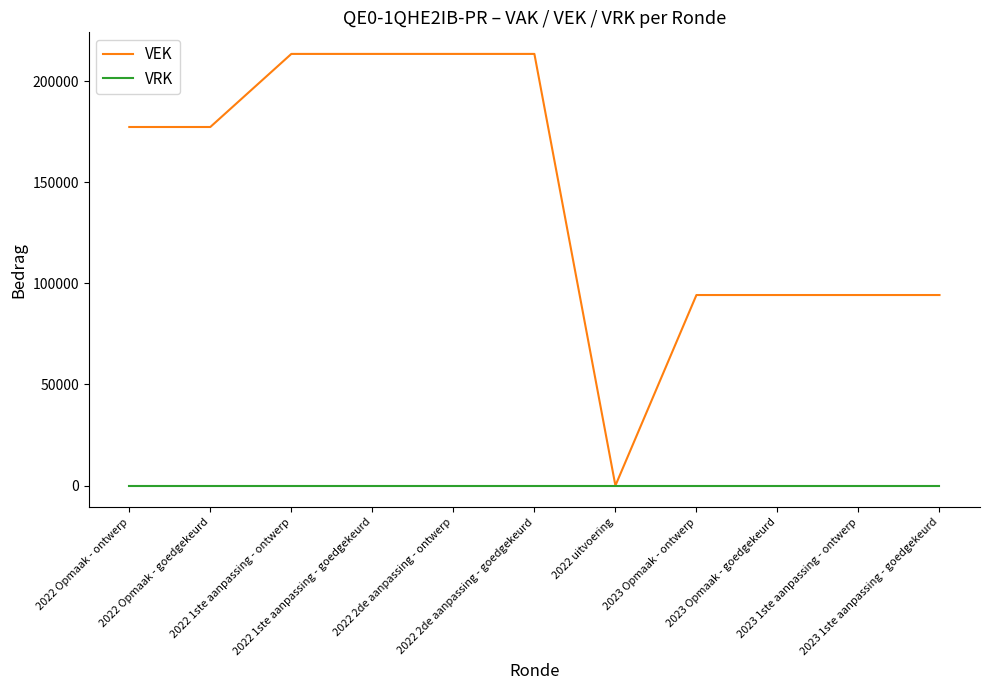

List the series in order of their peak value, lowest first.

VRK, VEK